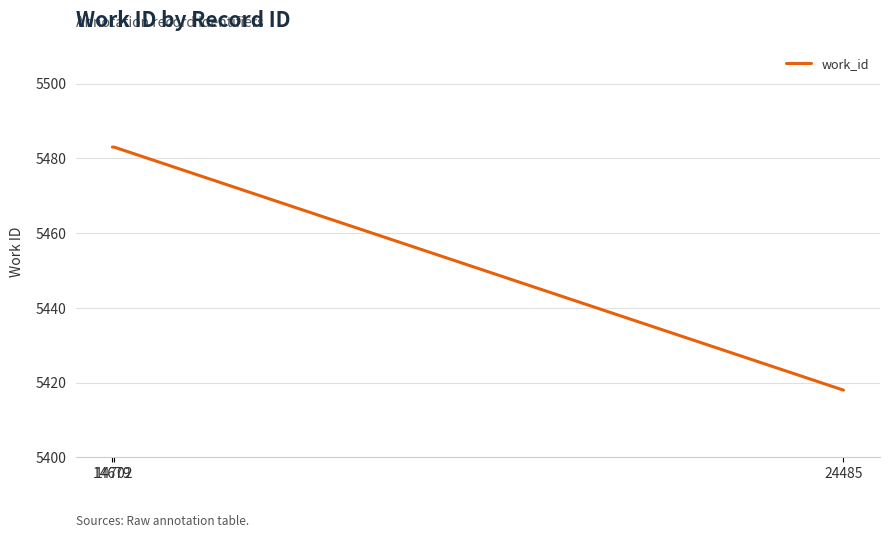

Which category has the lowest value across all series?

24485